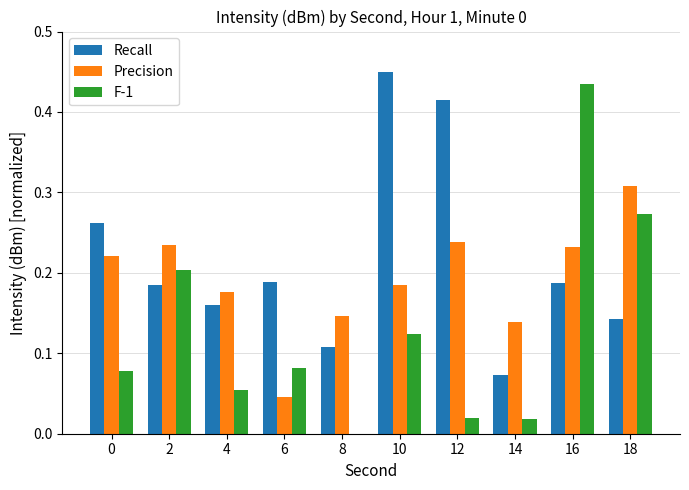

Which series has the largest total across all categories?

Recall